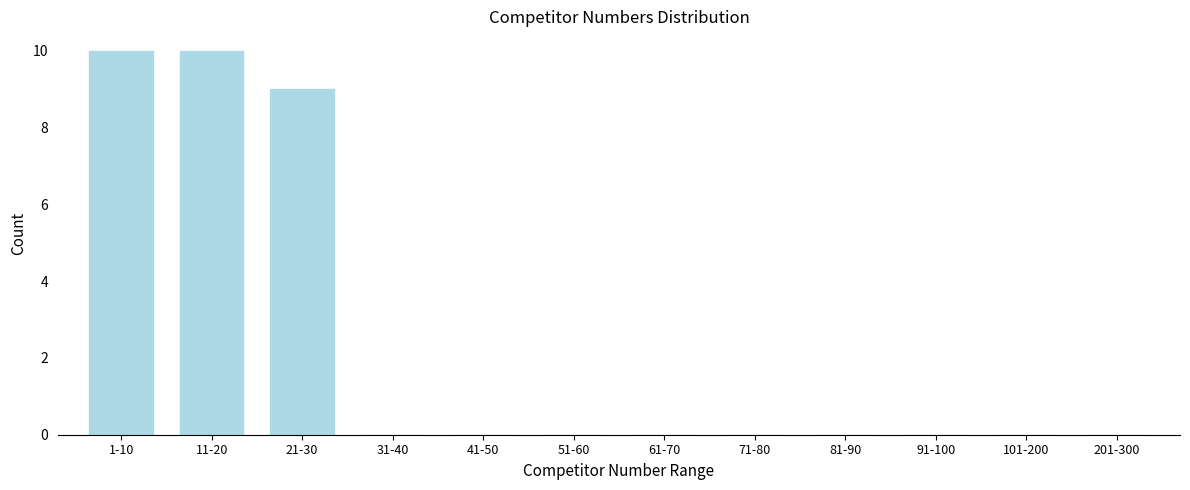

Reading left to right, what are all the values shown in this chart?

1-10=10	11-20=10	21-30=9	31-40=0	41-50=0	51-60=0	61-70=0	71-80=0	81-90=0	91-100=0	101-200=0	201-300=0